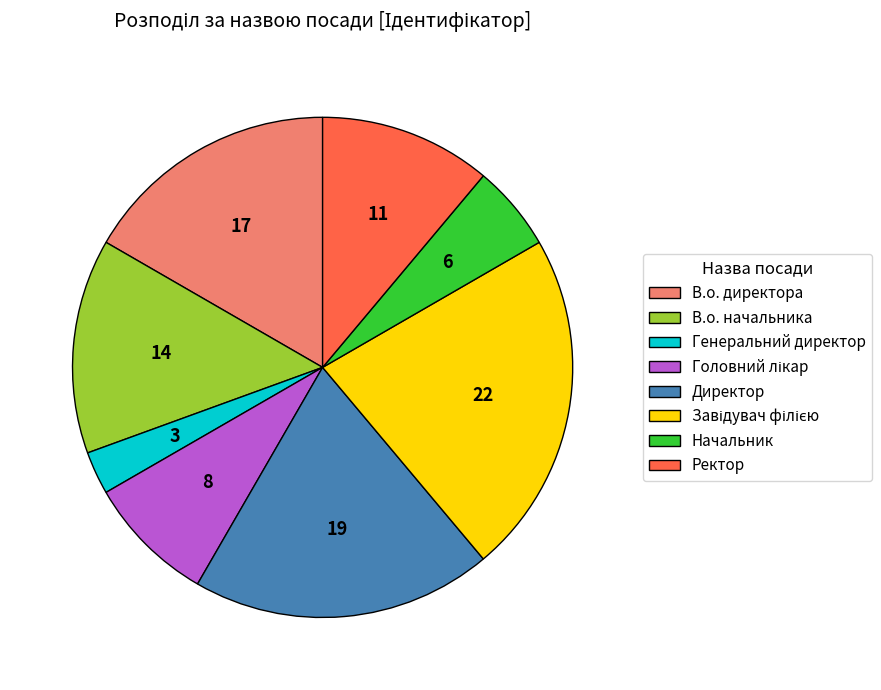

Combined, do В.о. директора and Генеральний директор account for over 50%?

No